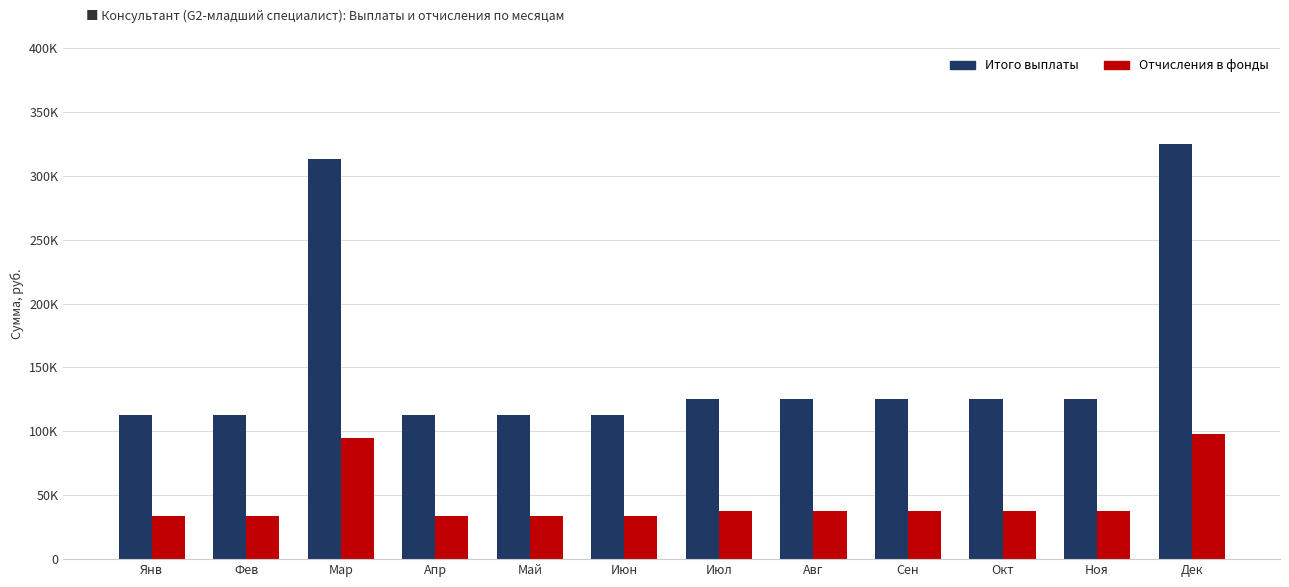

What value does the Итого выплаты series have at Апр, to the nearest 100?

113000